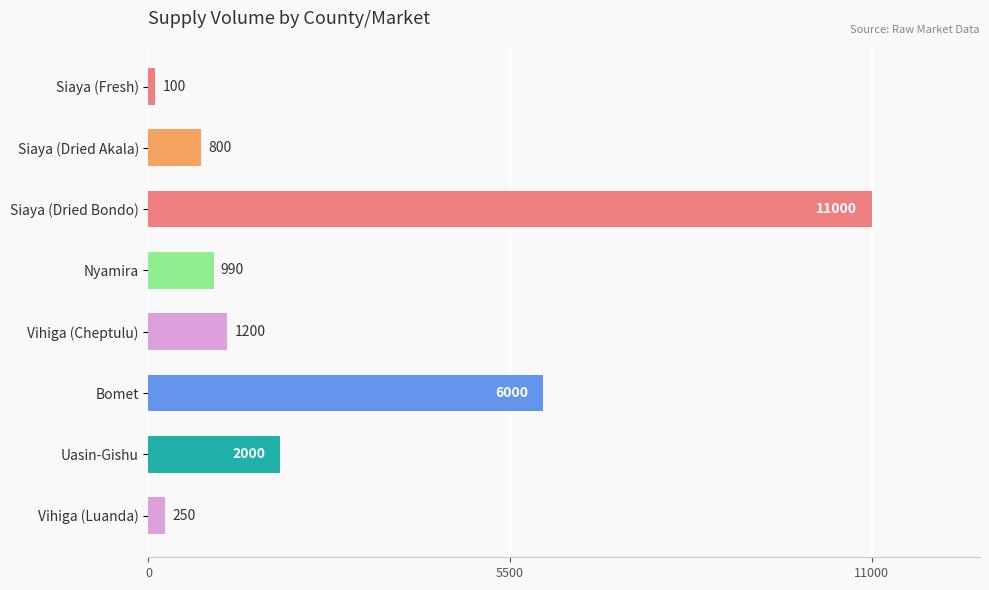

List the labels in order of value, largest first.

Siaya (Dried Bondo), Bomet, Uasin-Gishu, Vihiga (Cheptulu), Nyamira, Siaya (Dried Akala), Vihiga (Luanda), Siaya (Fresh)